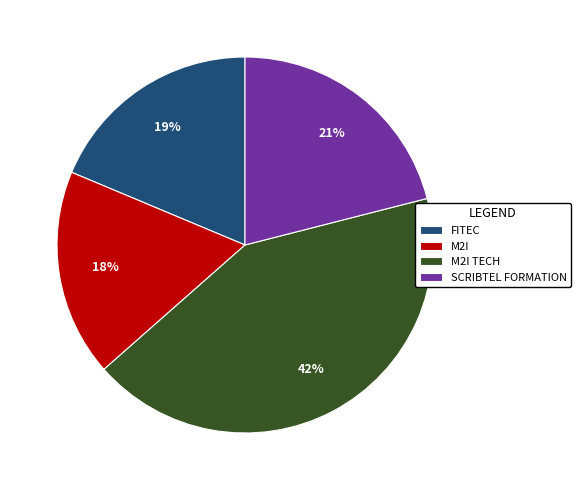

Does FITEC represent more than half of the total?

No